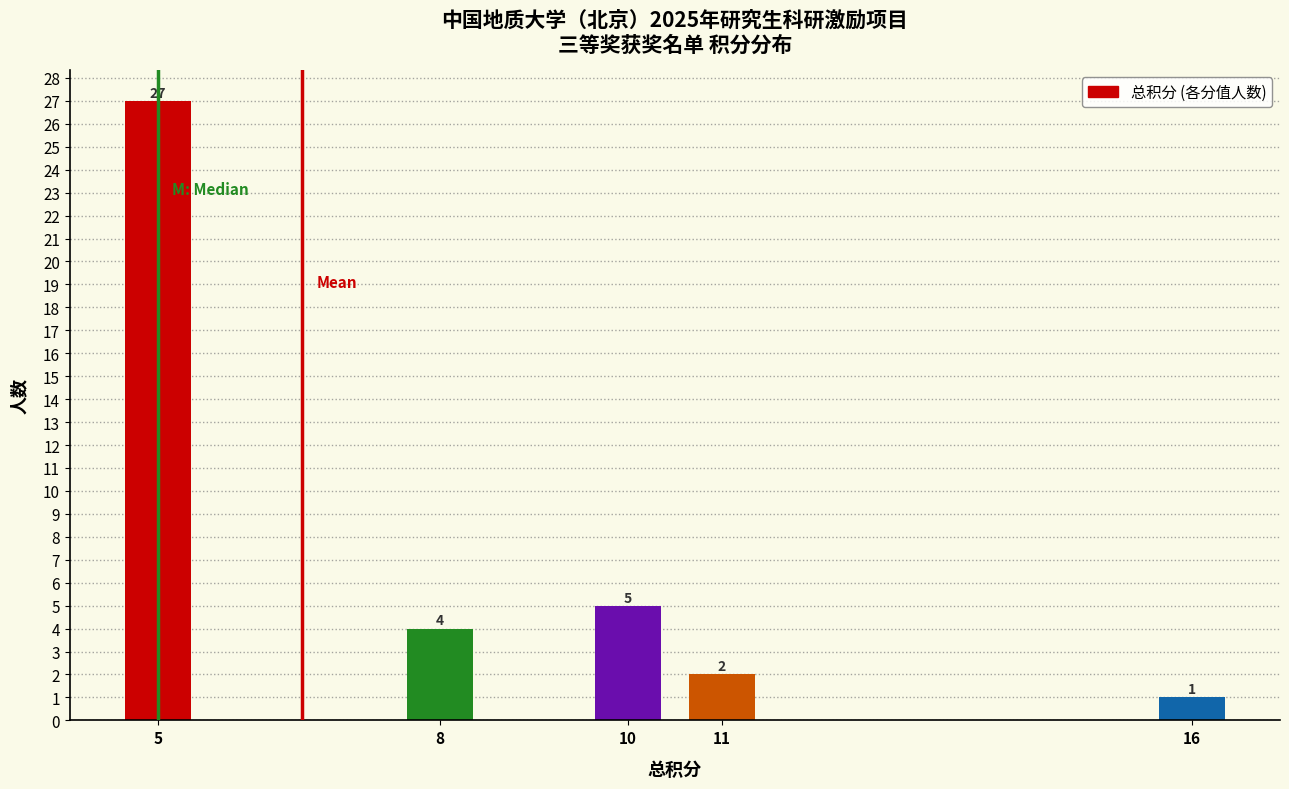

Reading left to right, what are all the values shown in this chart?

5=27	8=4	10=5	11=2	16=1